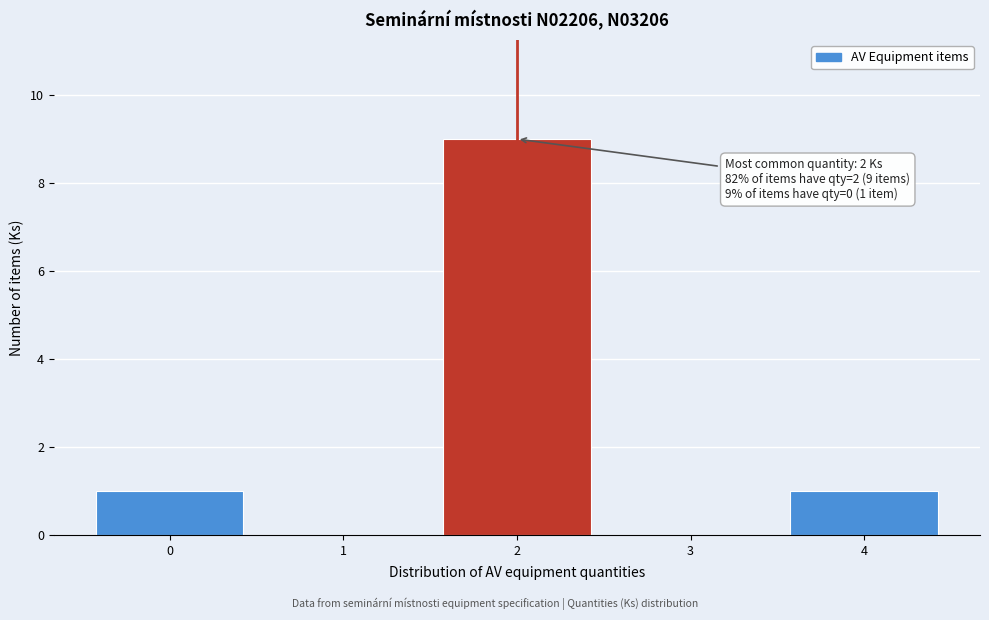

Over which range of the x-axis is the bar tallest?

1.5 to 2.5